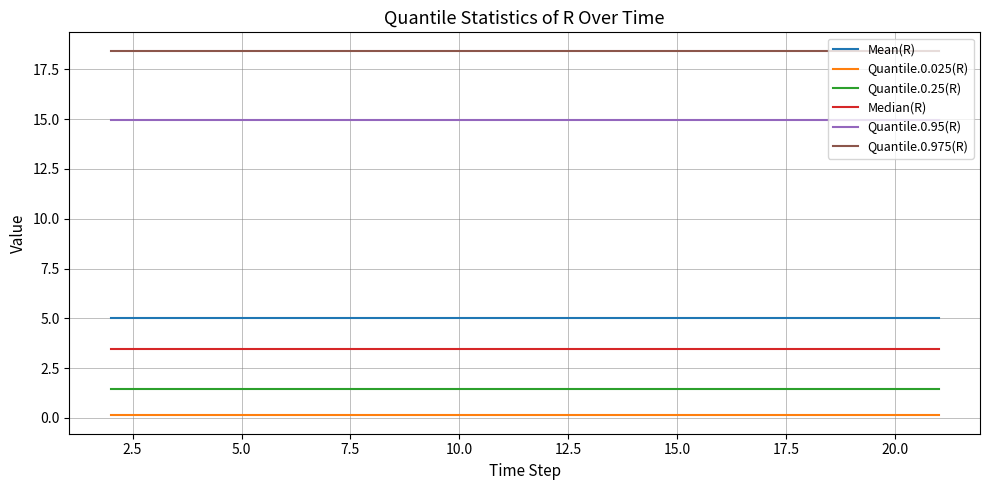

What is the lowest value of the Quantile.0.95(R) series?

15.0